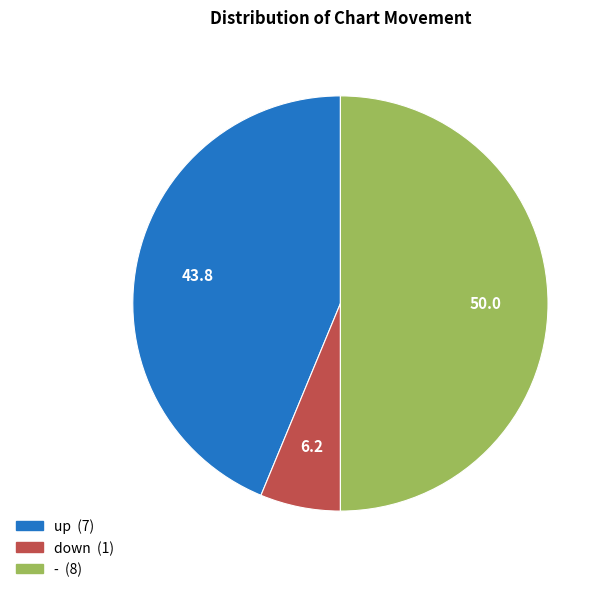

Is the sum of - and up greater than half?

Yes